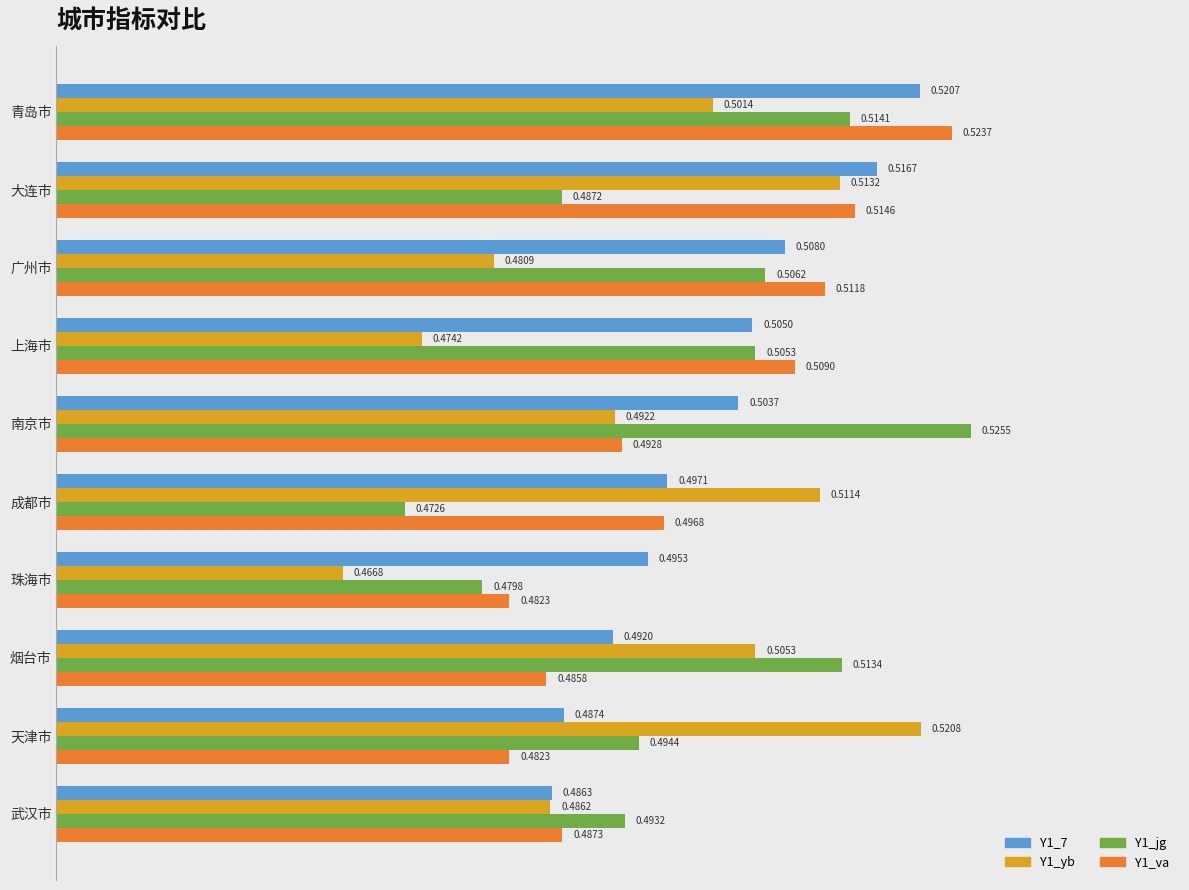

List the series in order of their peak value, highest first.

Y1_jg, Y1_va, Y1_yb, Y1_7